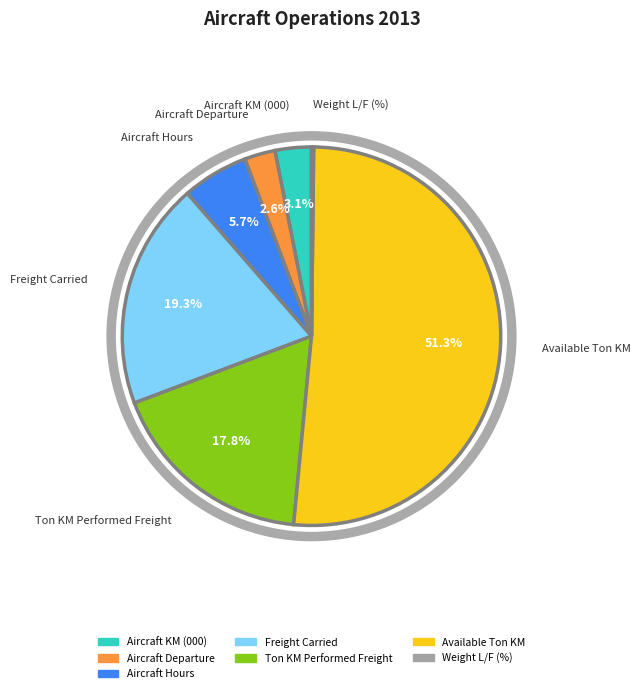

How many slices are in this pie chart?

7